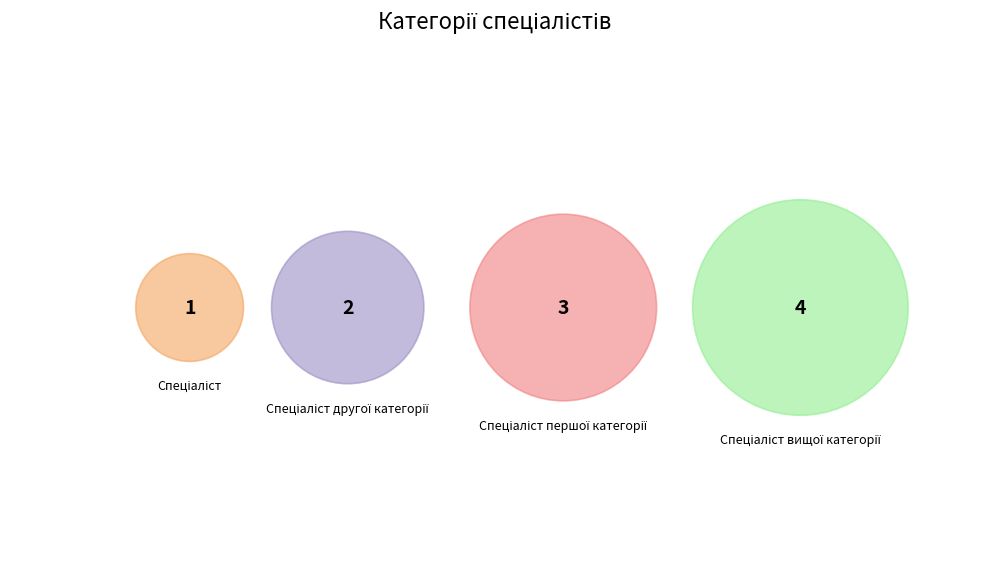

Between Спеціаліст першої категорії and Спеціаліст другої категорії, which is larger?

Спеціаліст першої категорії